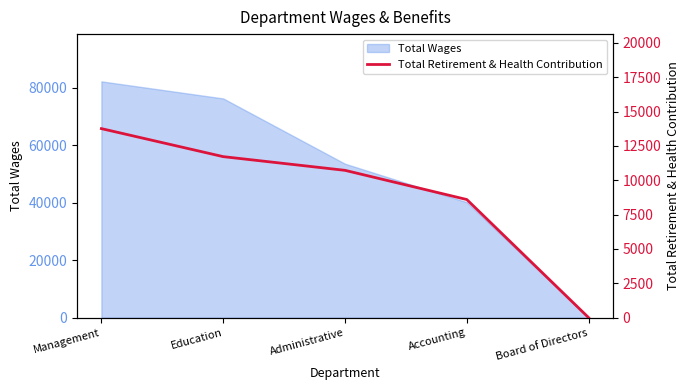

The Total Wages series shows 0 at Board of Directors. True or false?

True